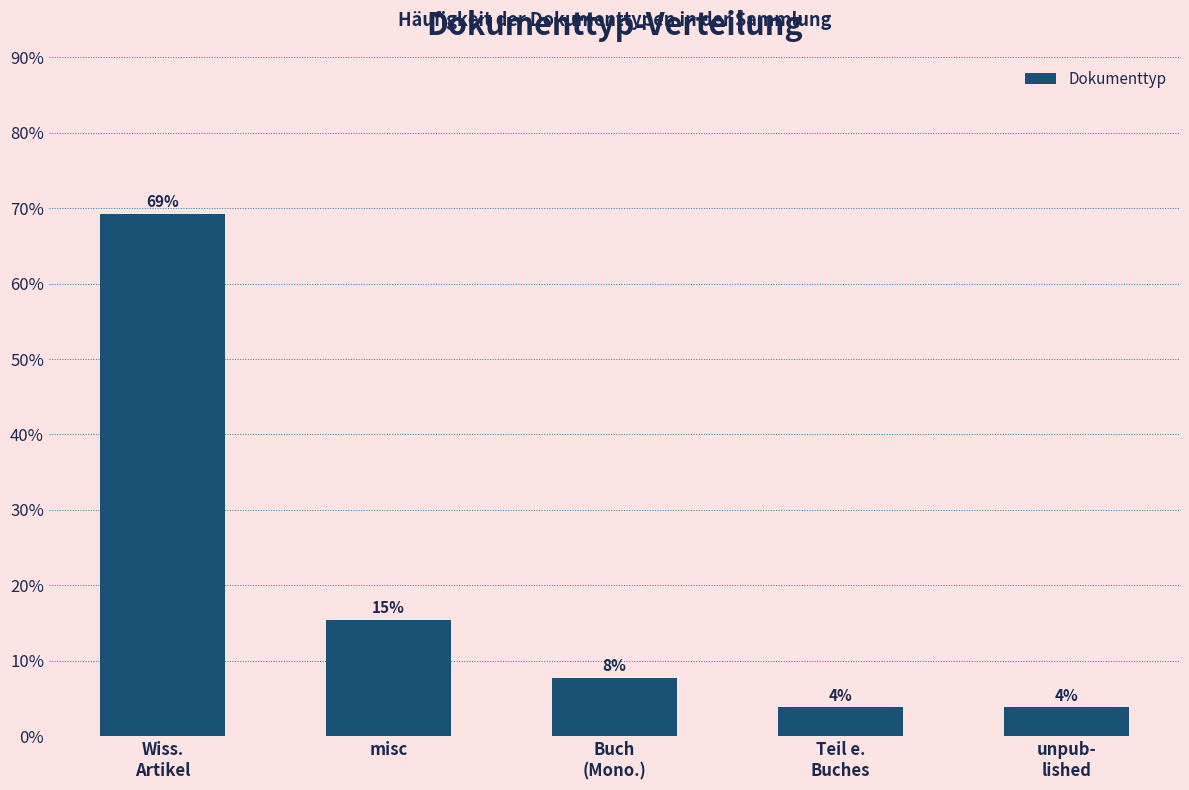

Does the chart contain any negative values?

No